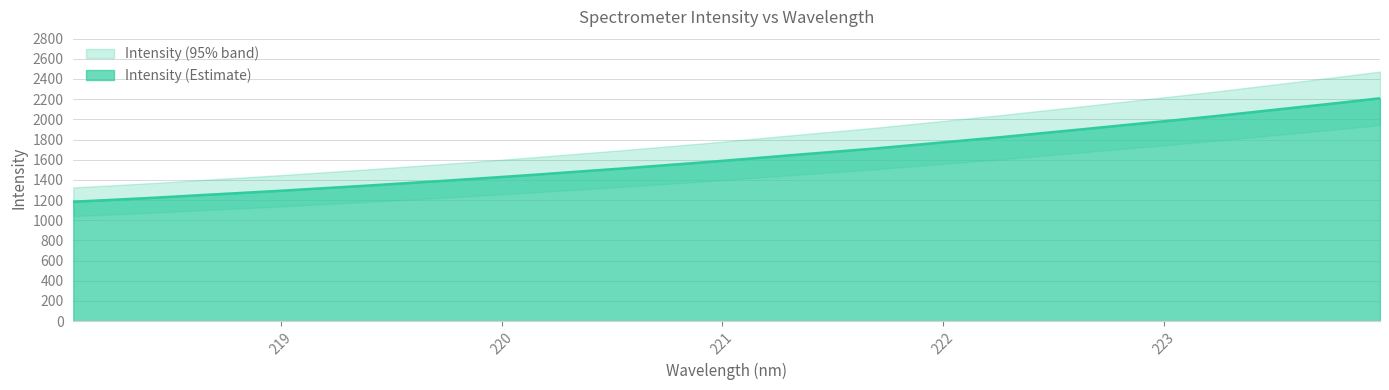

Reading left to right, list all the values displayed in this chart.

218.0596=1183.7	218.2508=1203.6	218.442=1224.8	218.6332=1248.4	218.8244=1270.9	219.0156=1294.1	219.2067=1319.2	219.3979=1343.9	219.589=1370.2	219.7801=1396.6	219.9712=1424.4	220.1623=1452.9	220.3533=1482.9	220.5444=1512.5	220.7354=1544.1	220.9264=1575.6	221.1174=1609.3	221.3083=1643.9	221.4993=1677.1	221.6902=1710.7	221.8812=1748.3	222.0721=1785.9	222.263=1823.2	222.4538=1864.0	222.6447=1904.2	222.8355=1945.7	223.0264=1986.2	223.2172=2028.0	223.408=2072.3	223.5987=2117.2	223.7895=2161.7	223.9802=2208.5